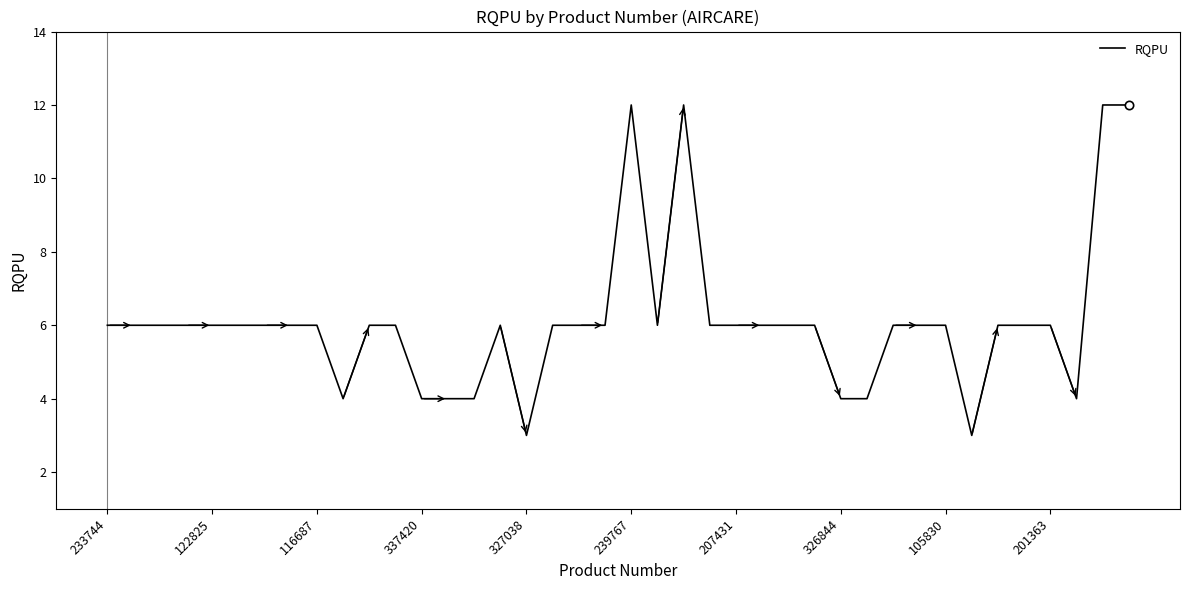

What is the difference between the maximum and second lowest values?

9